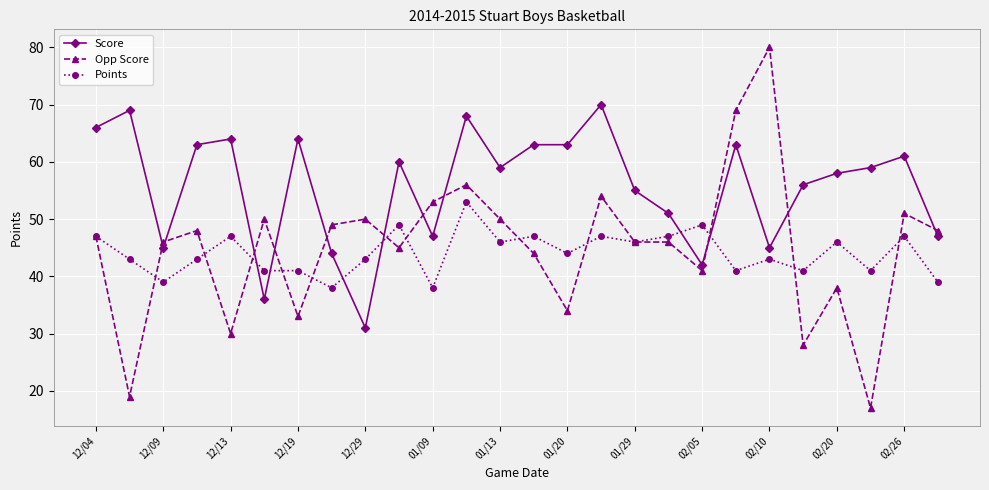

Reading left to right, transcribe all the data shown in this chart.

Score: 66	69	45	63	64	36	64	44	31	60	47	68	59	63	63	70	55	51	42	63	45	56	58	59	61	47
Opp Score: 47	19	46	48	30	50	33	49	50	45	53	56	50	44	34	54	46	46	41	69	80	28	38	17	51	48
Points: 47	43	39	43	47	41	41	38	43	49	38	53	46	47	44	47	46	47	49	41	43	41	46	41	47	39